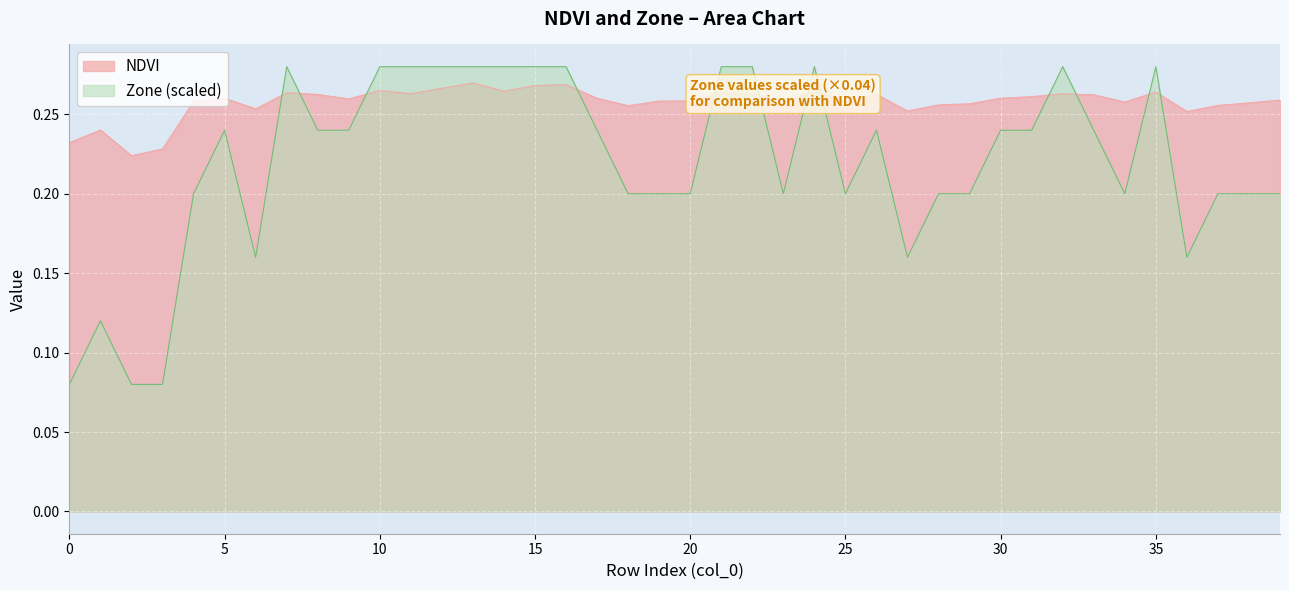

Is the value of Zone at 35 greater than the value of NDVI at 23?

Yes